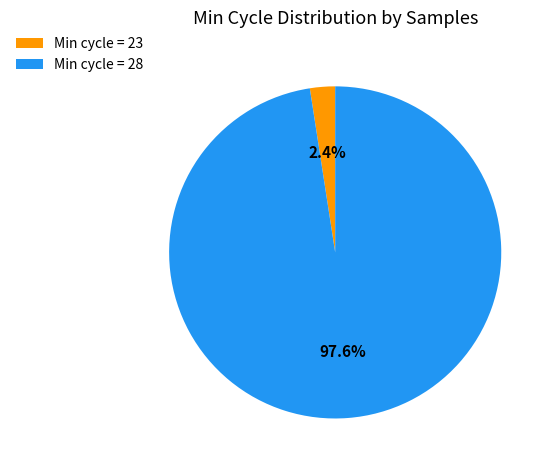

How much of the chart is everything except Min cycle = 23?

97.6%